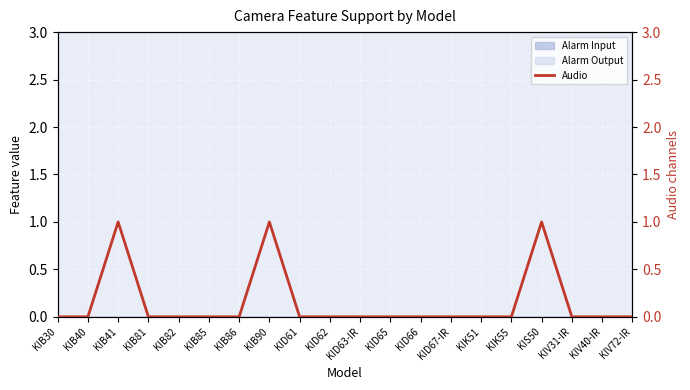

True or false: the data shows 0 at KIB85.

True